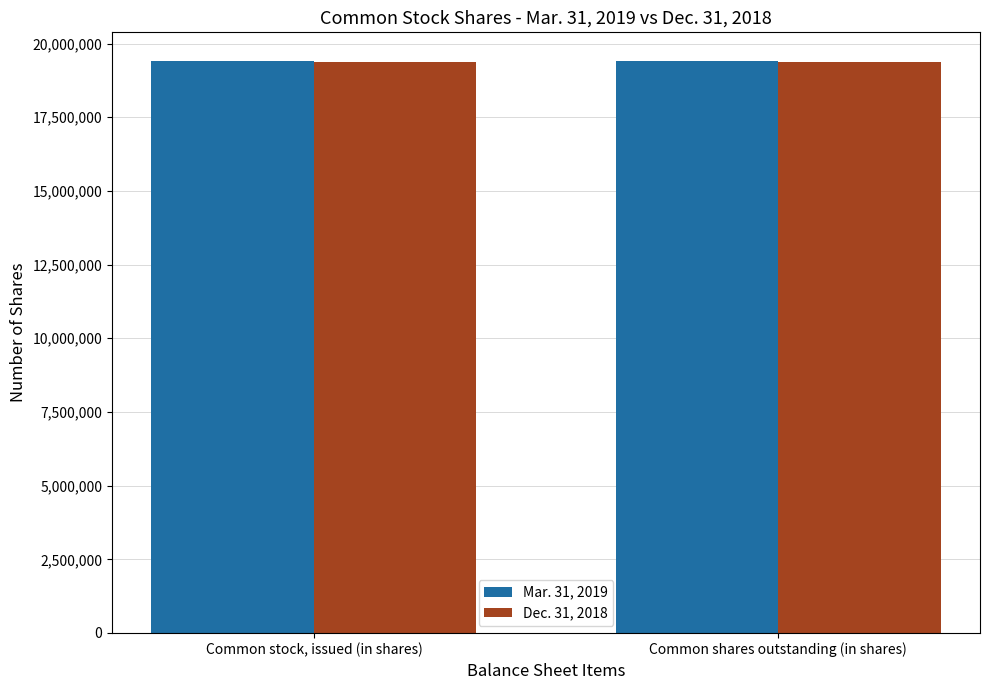

What is the difference between the highest and lowest values at Common shares outstanding (in shares)?

29229